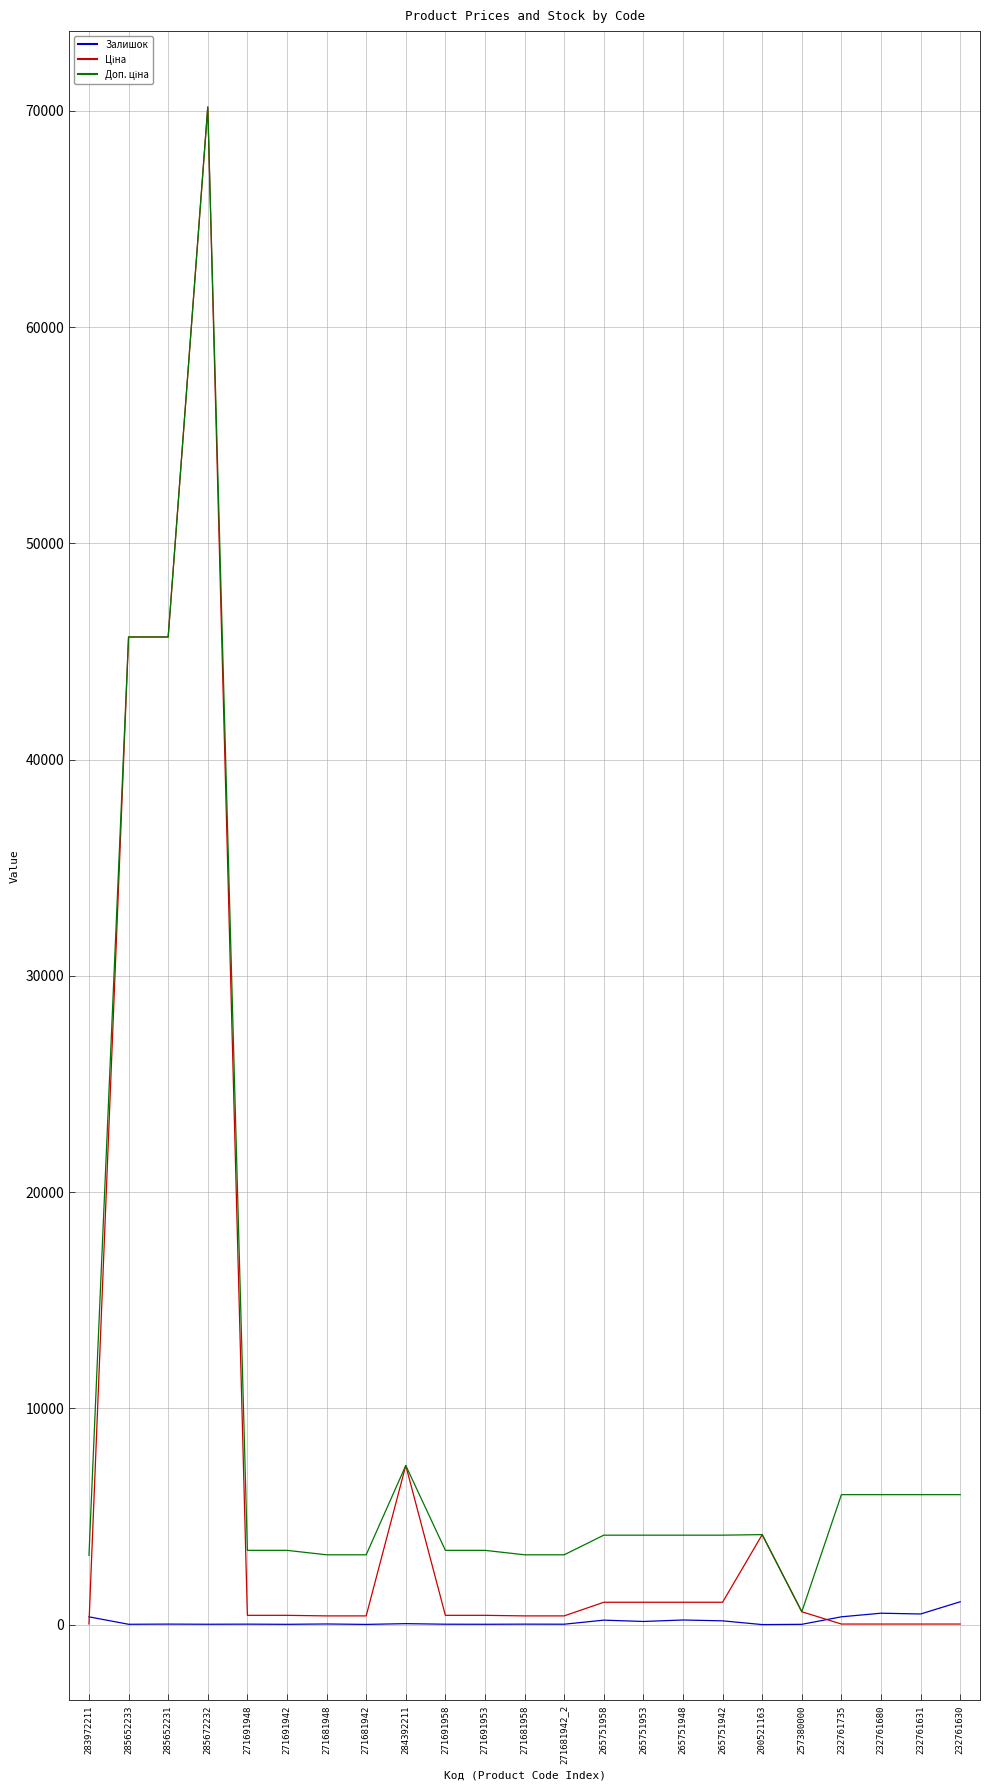

At which category does the chart reach its peak across all series?

285672232